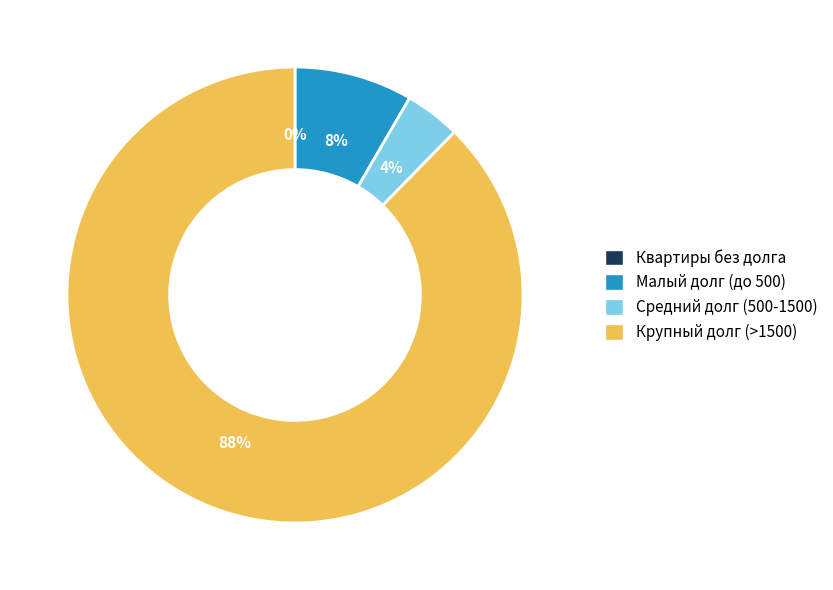

Is there any slice that represents more than half of the pie?

Yes